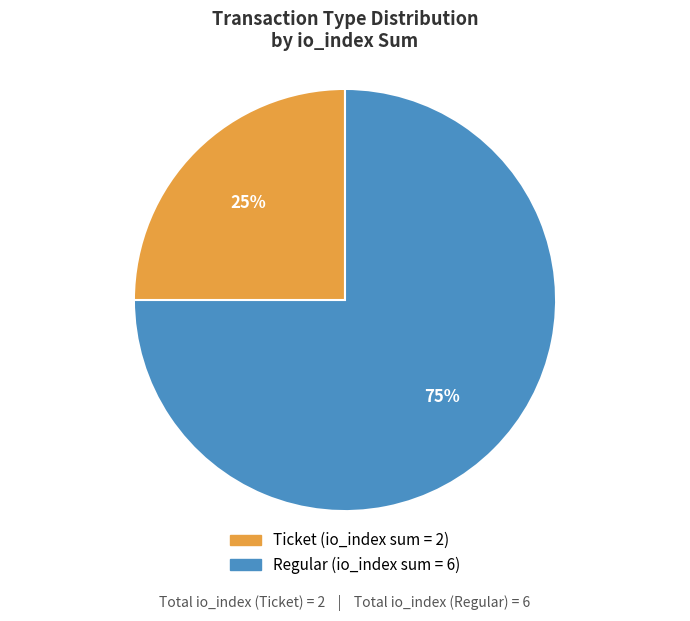

Rank the categories by value from highest to lowest.

Regular, Ticket